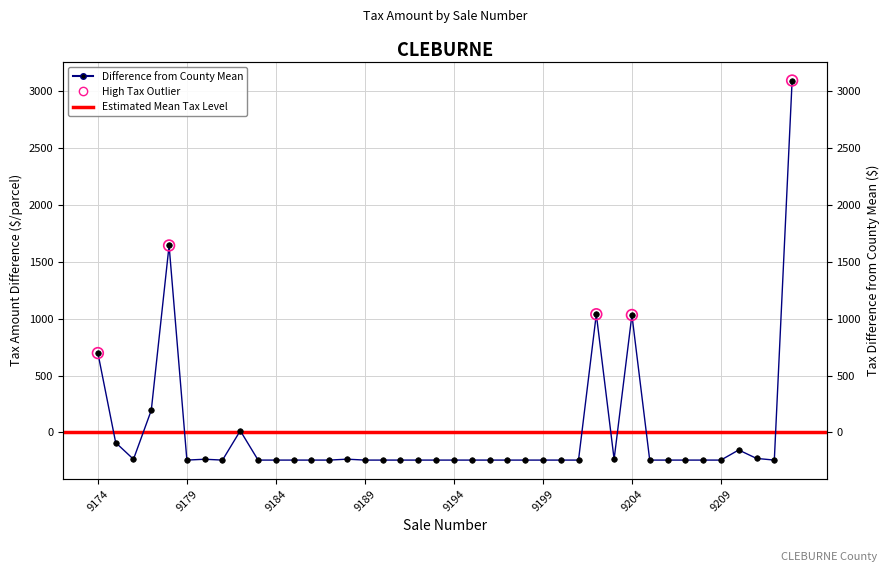

What is the change in value from 9178 to 9182?

-1627.2